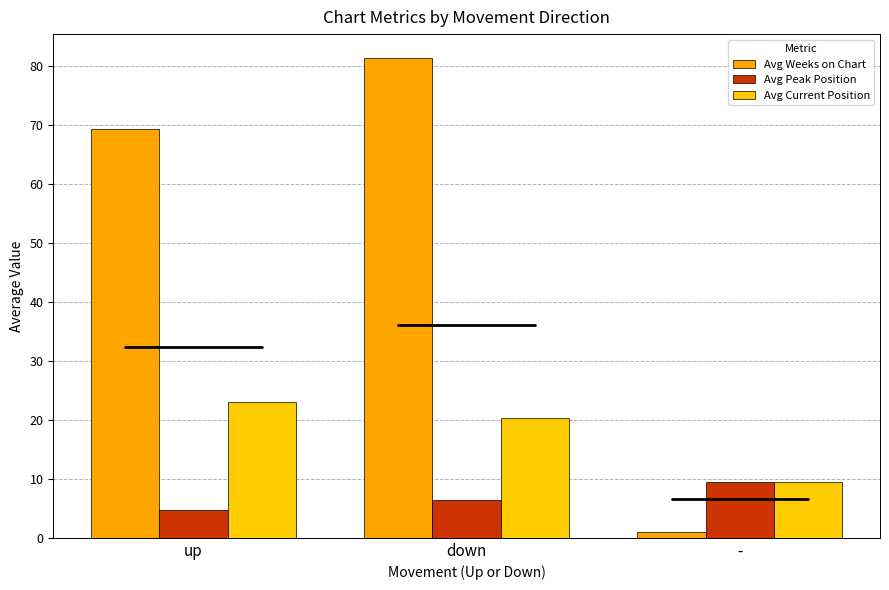

What is the smallest value displayed?

1.0